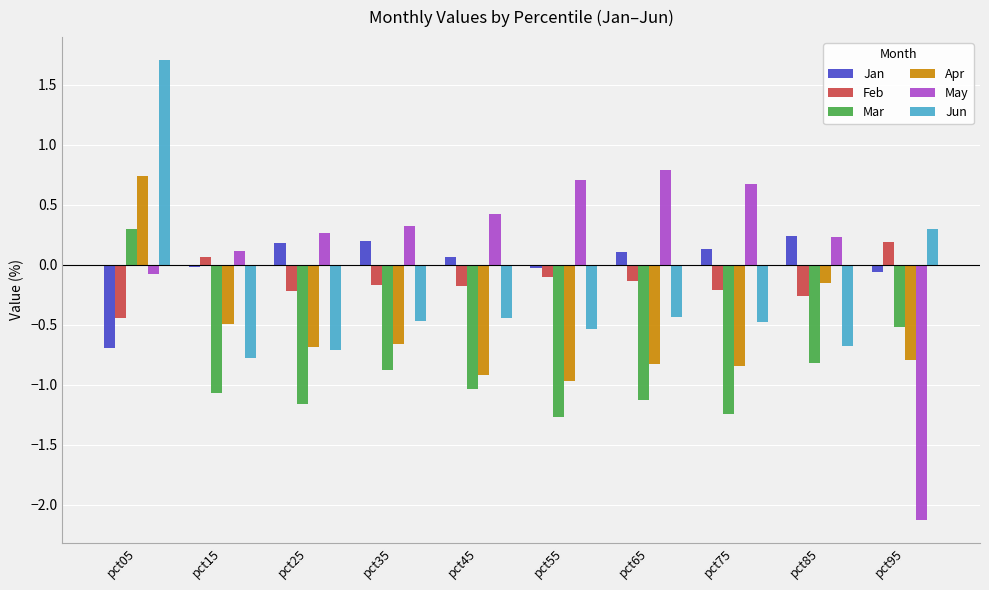

Is the value of Mar at pct95 greater than the value of Jan at pct75?

No